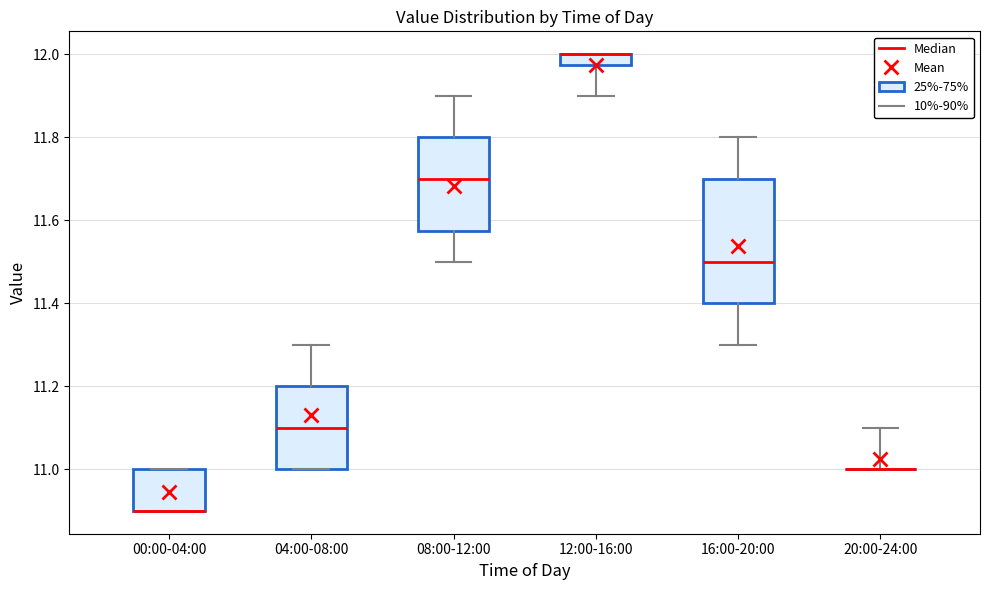

Comparing the boxes themselves (not the whiskers), which one is the tallest?

16:00-20:00